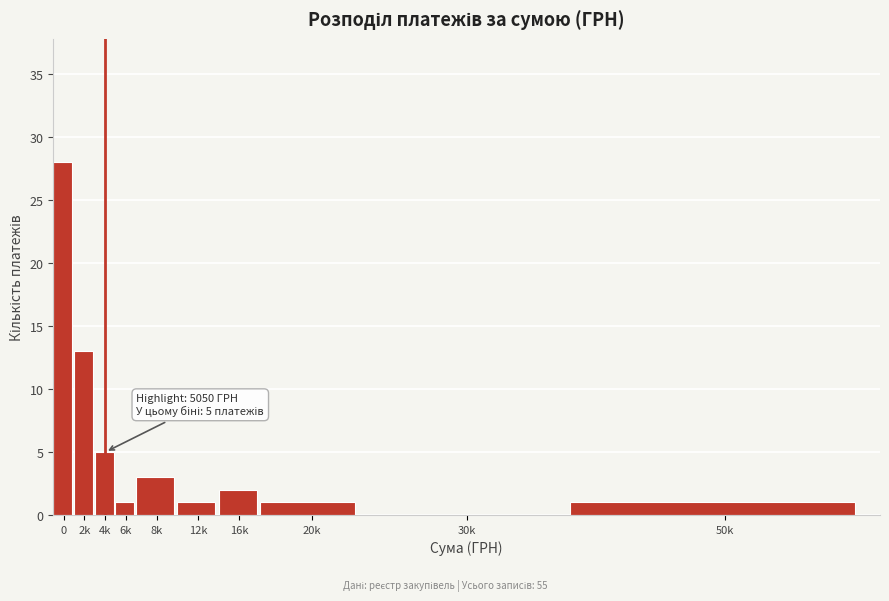

Reading left to right, list all the values displayed in this chart.

0=28	2k=13	4k=5	6k=1	8k=3	12k=1	16k=2	20k=1	30k=0	50k=1